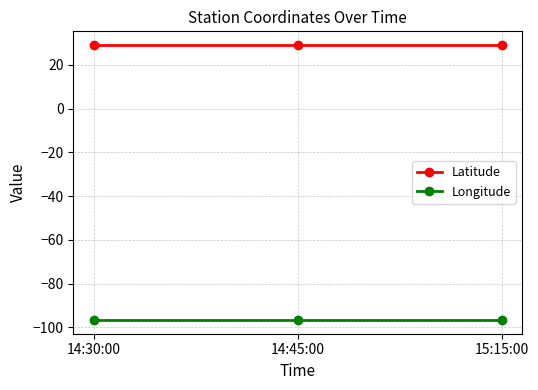

What is the maximum value shown in the chart?

29.1